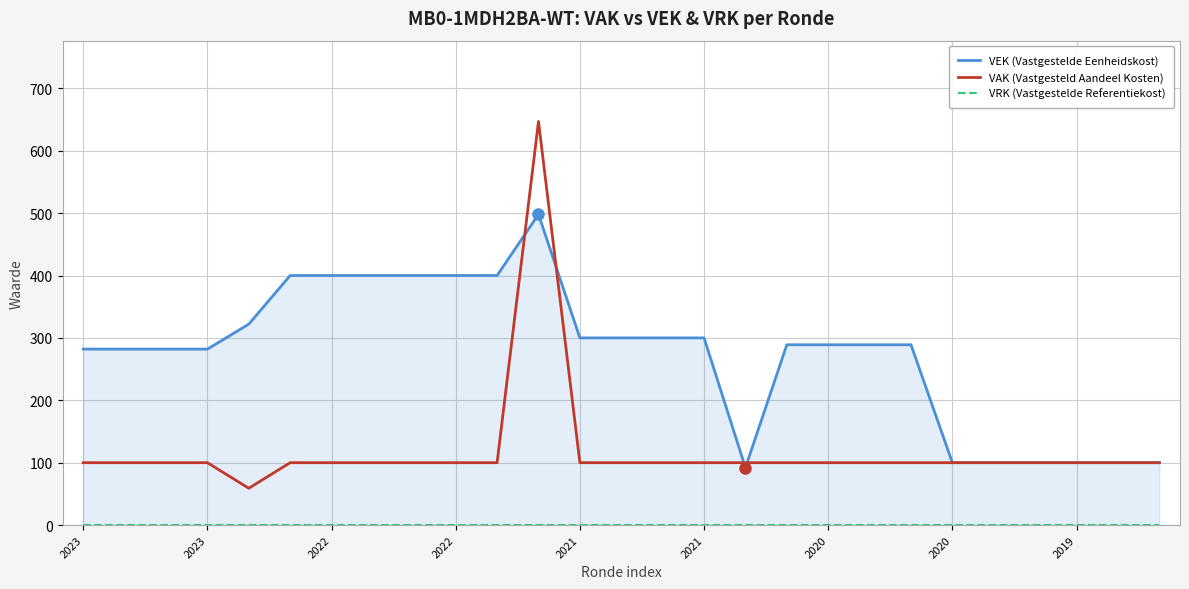

Does the chart have visible grid lines?

Yes